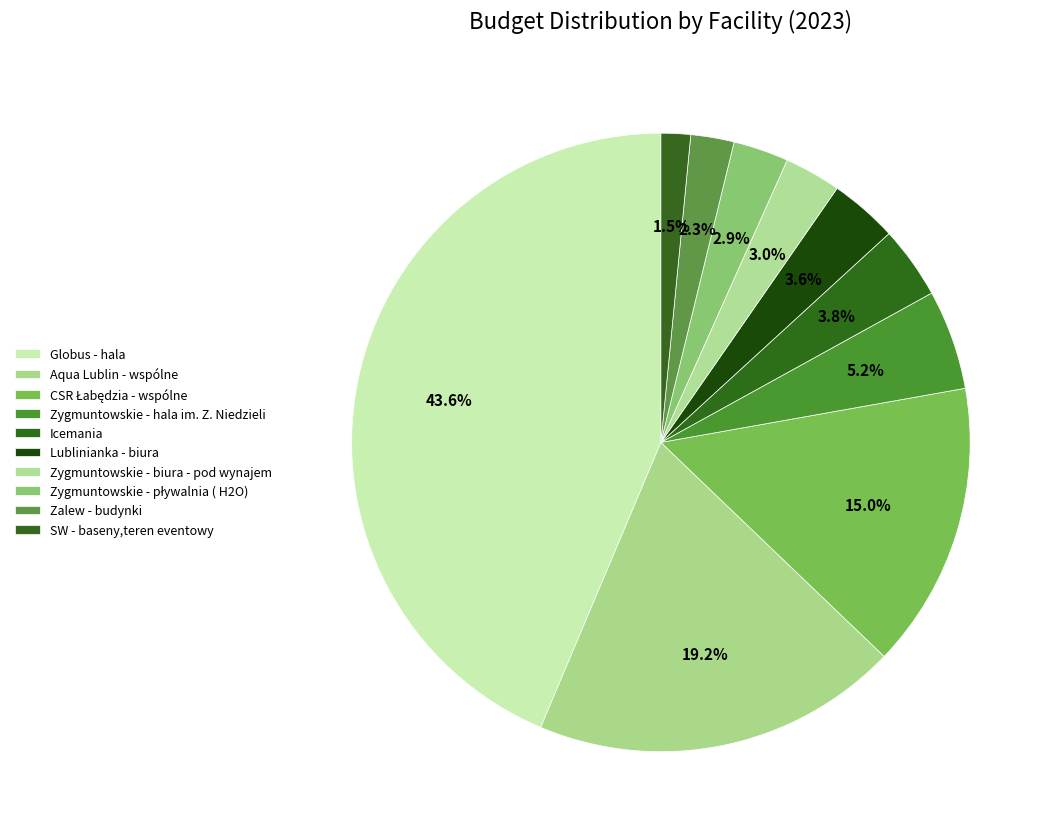

How many slices are in this pie chart?

10